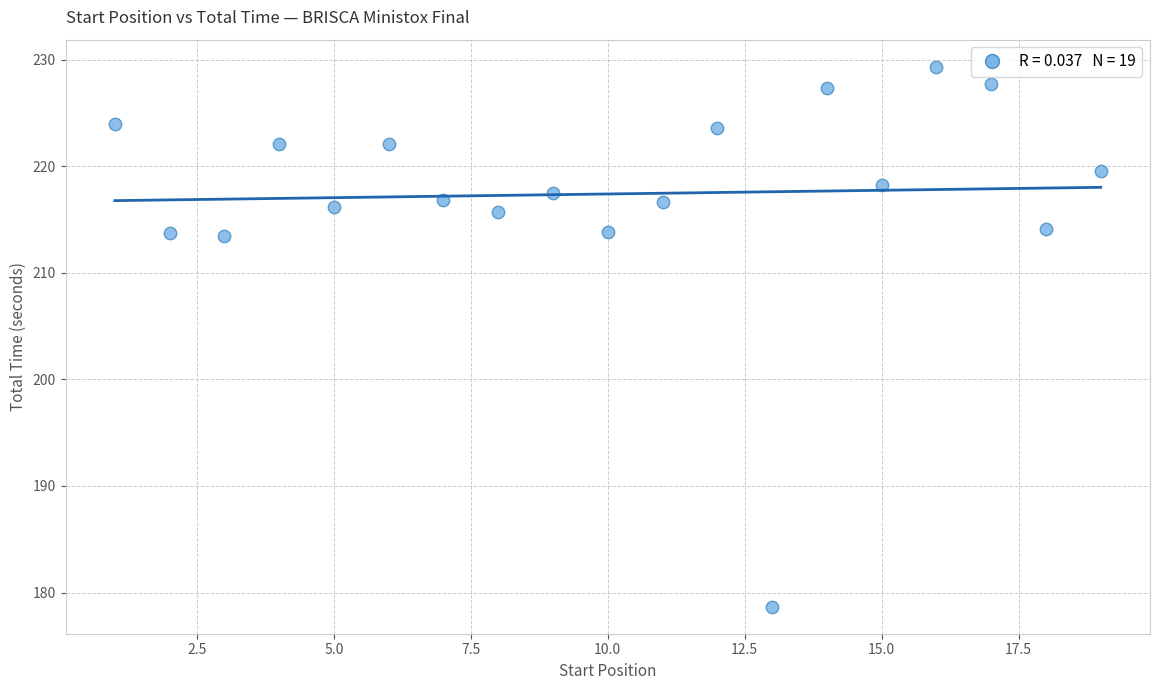

What is the range of X values (max minus min)?

18.0